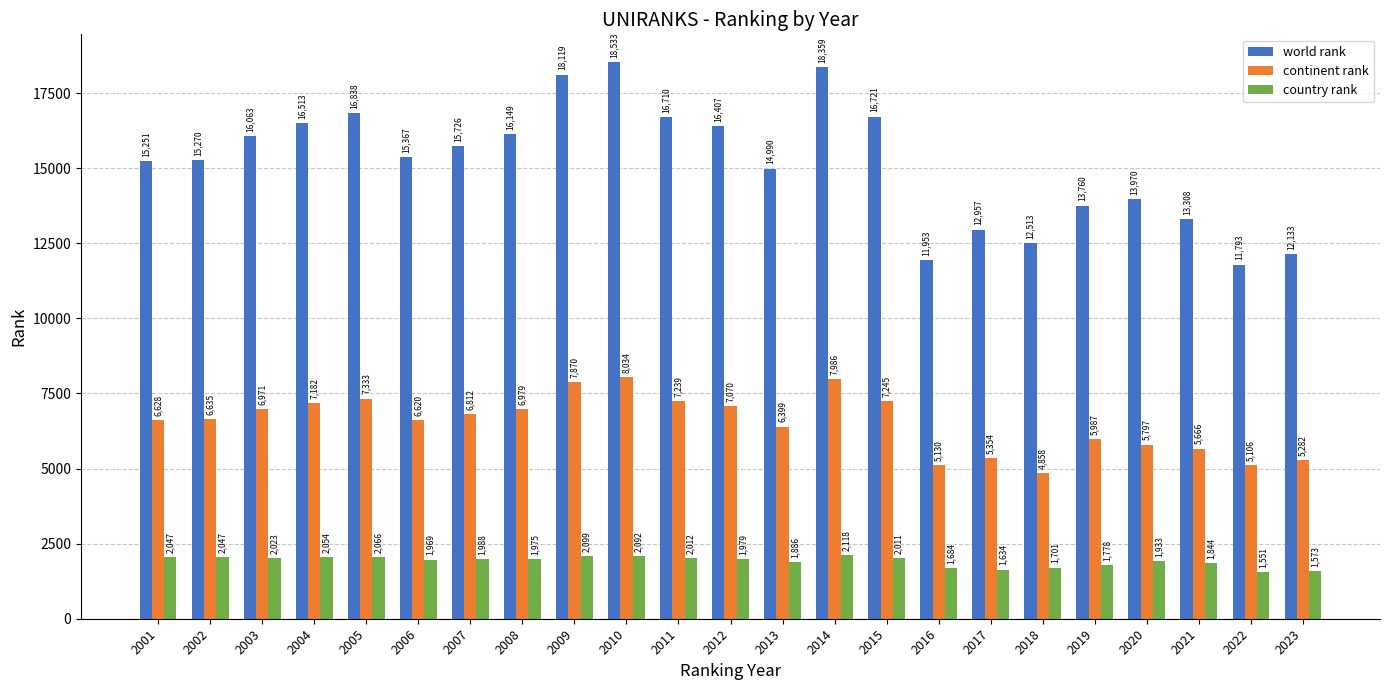

What are all the series names shown in the legend?

world rank, continent rank, country rank